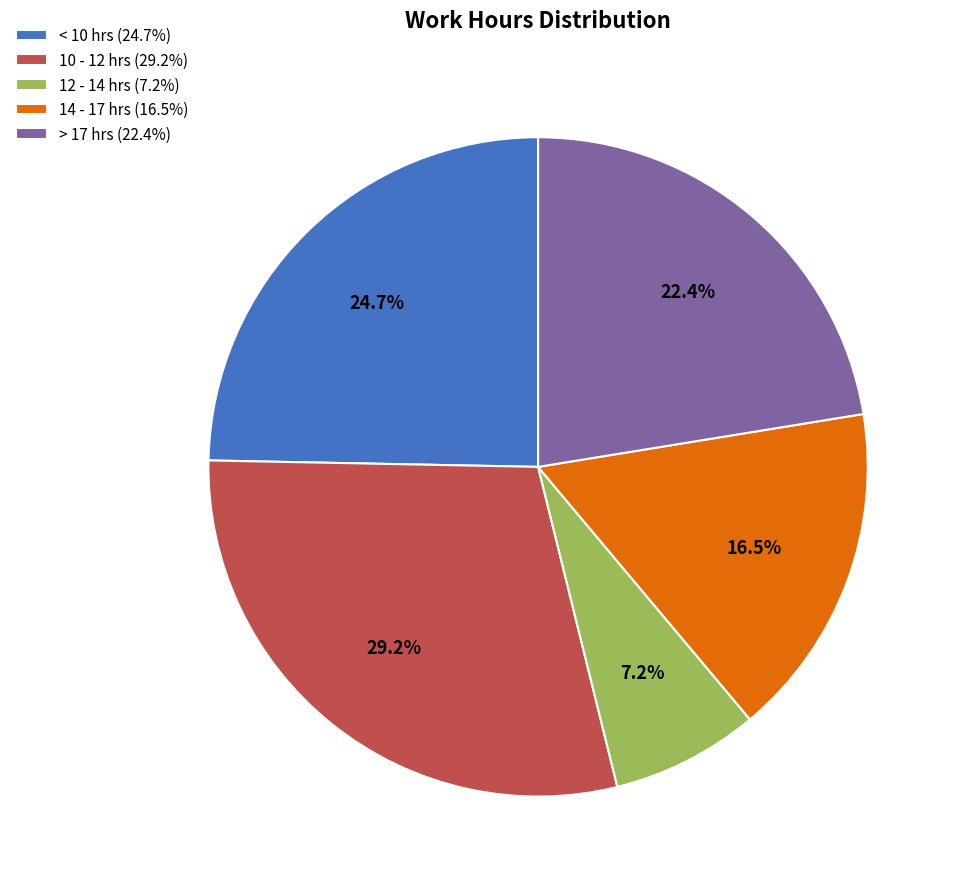

What is the smallest slice in the pie chart?

12 - 14 hrs (7.2%)